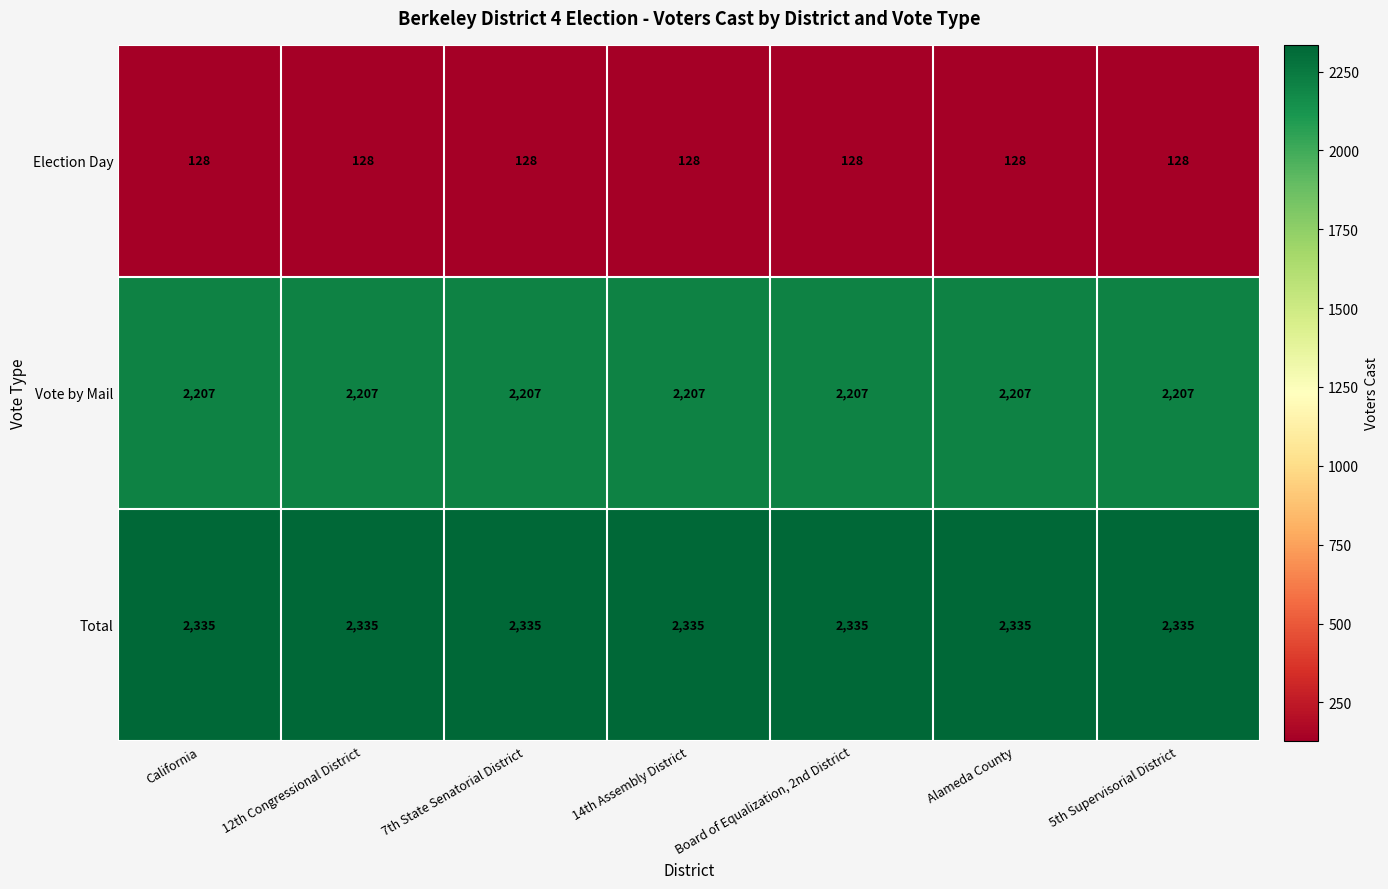

How many data points does each series have?

7